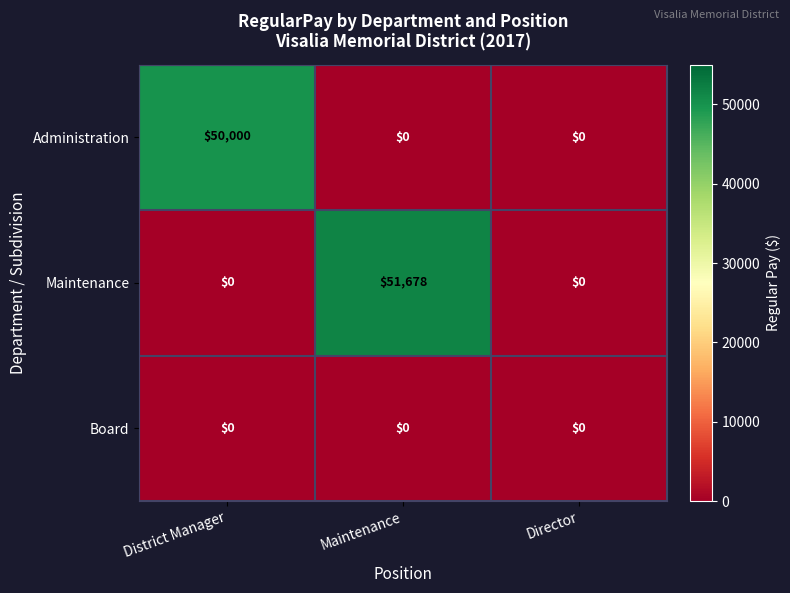

True or false: Maintenance has a value of 0 at Director.

True